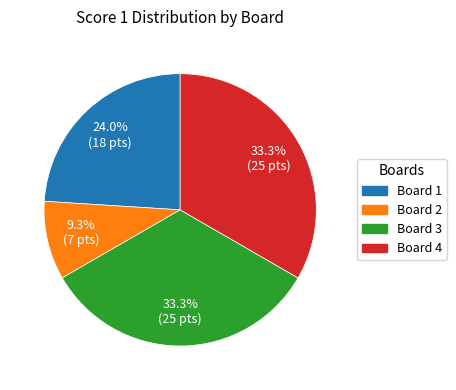

How many slices are in this pie chart?

4